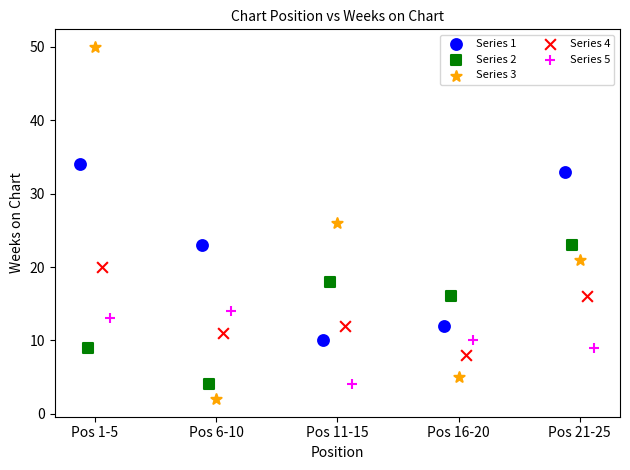

Which series contains the highest Y value?

Series 3